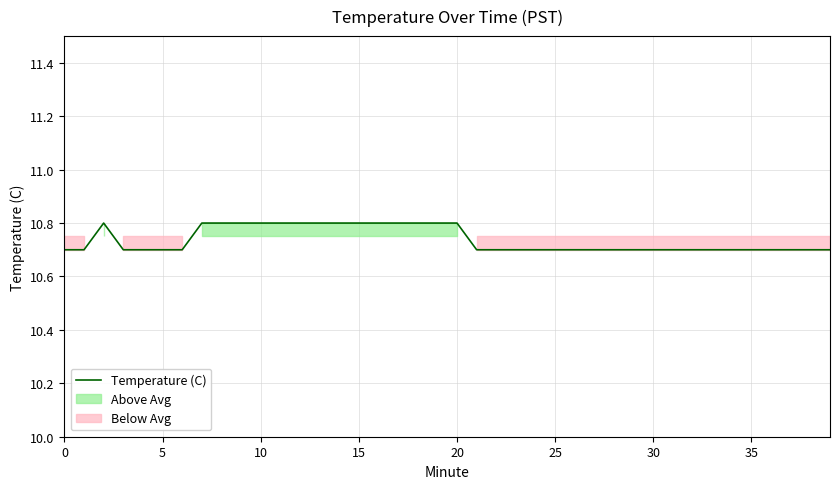

What is the maximum value shown in the chart?

10.8